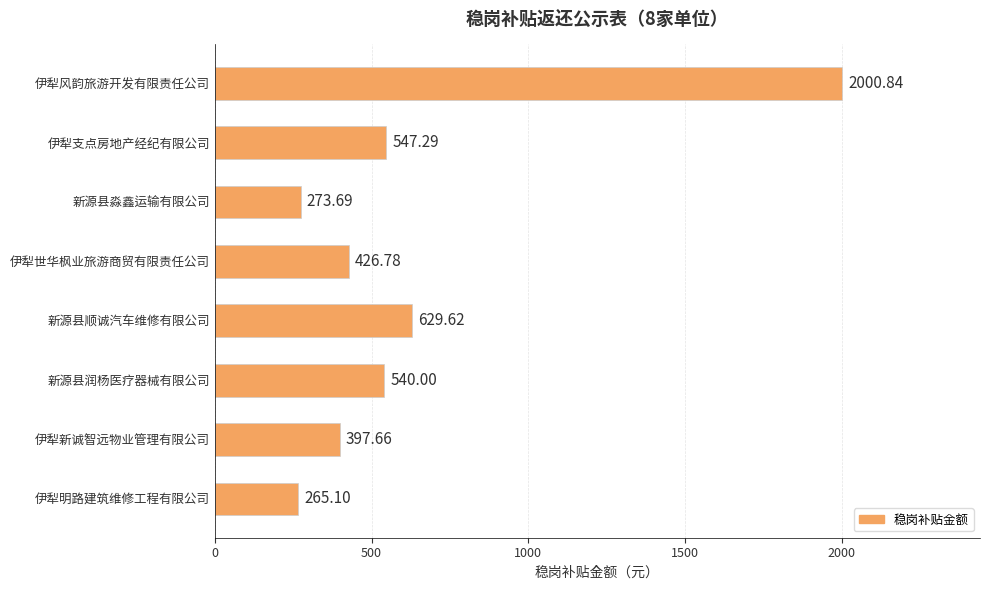

What is the label of the 8th bar from the bottom?

伊犁风韵旅游开发有限责任公司